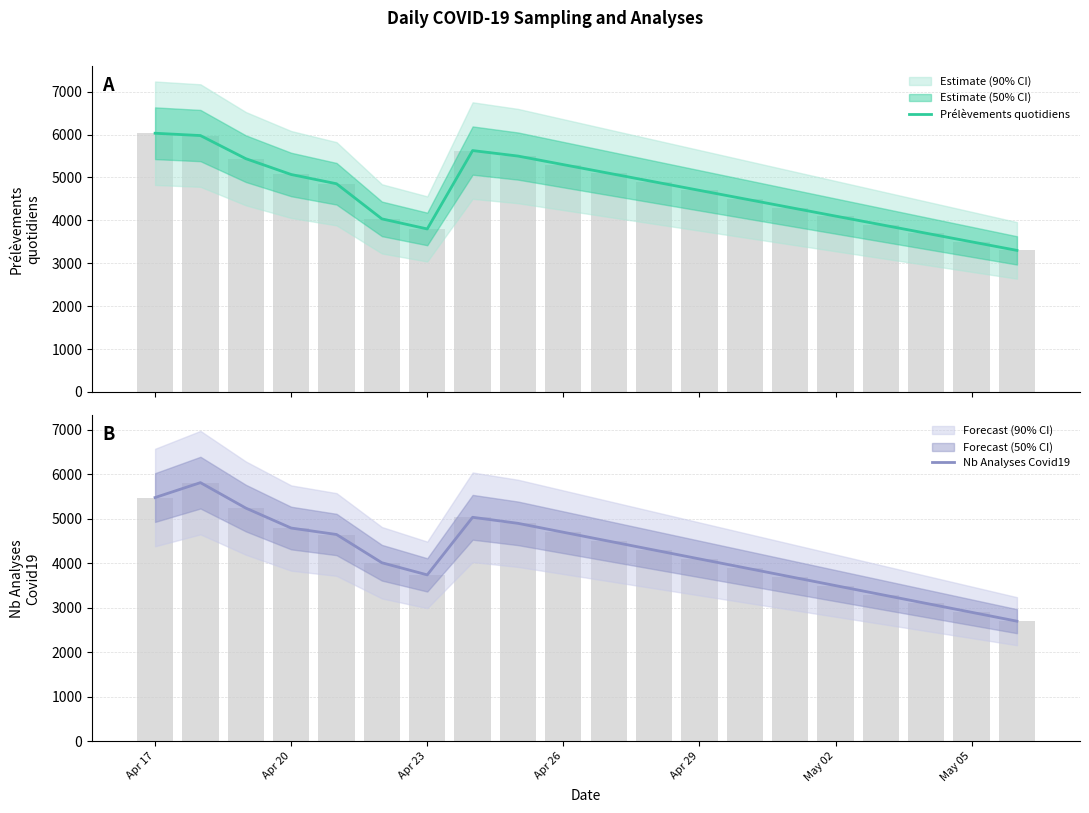

What is the value of the Nb Analyses Covid19 bar at the 3rd from the left?

5243